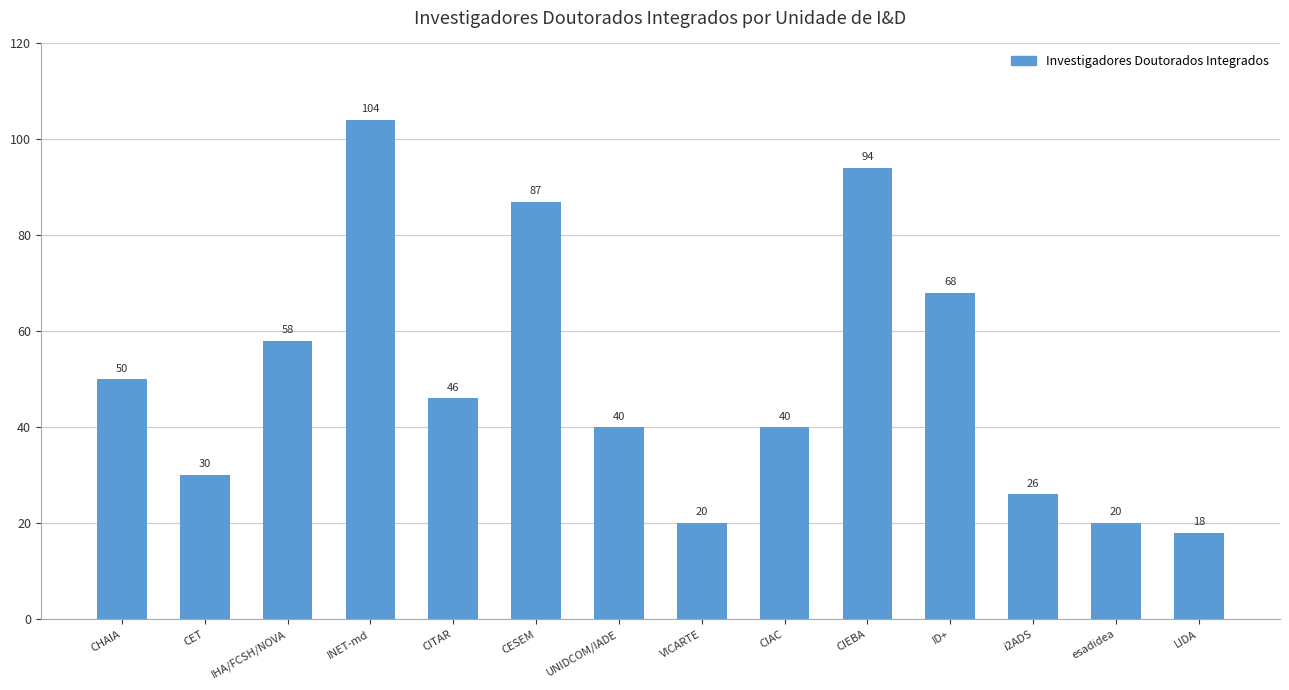

What is the value of the 3rd bar from the left?

58